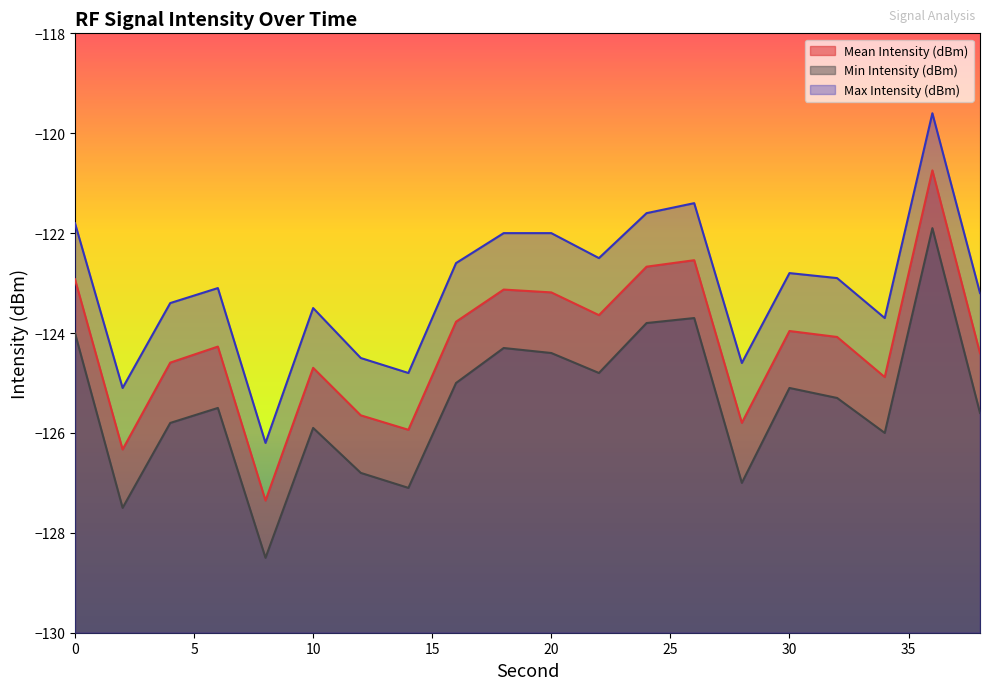

Between 12 and 26, which series saw the biggest shift?

Mean Intensity (dBm)